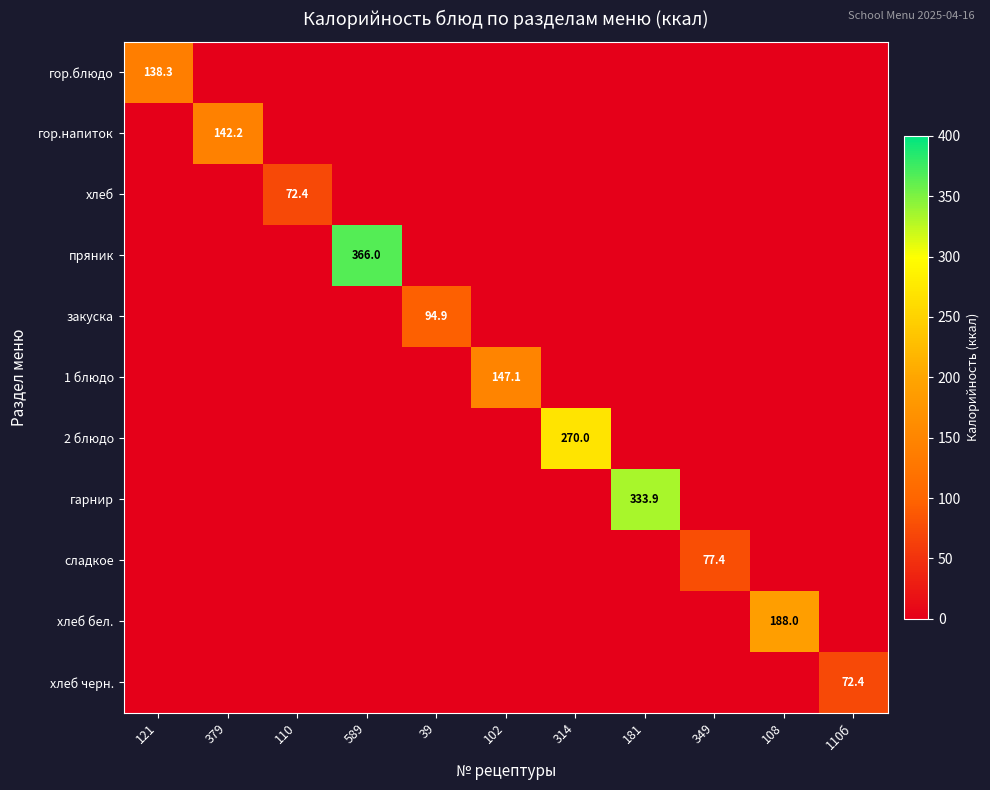

Rank the categories by 1 блюдо value from highest to lowest.

102, 121, 379, 110, 589, 39, 314, 181, 349, 108, 110б